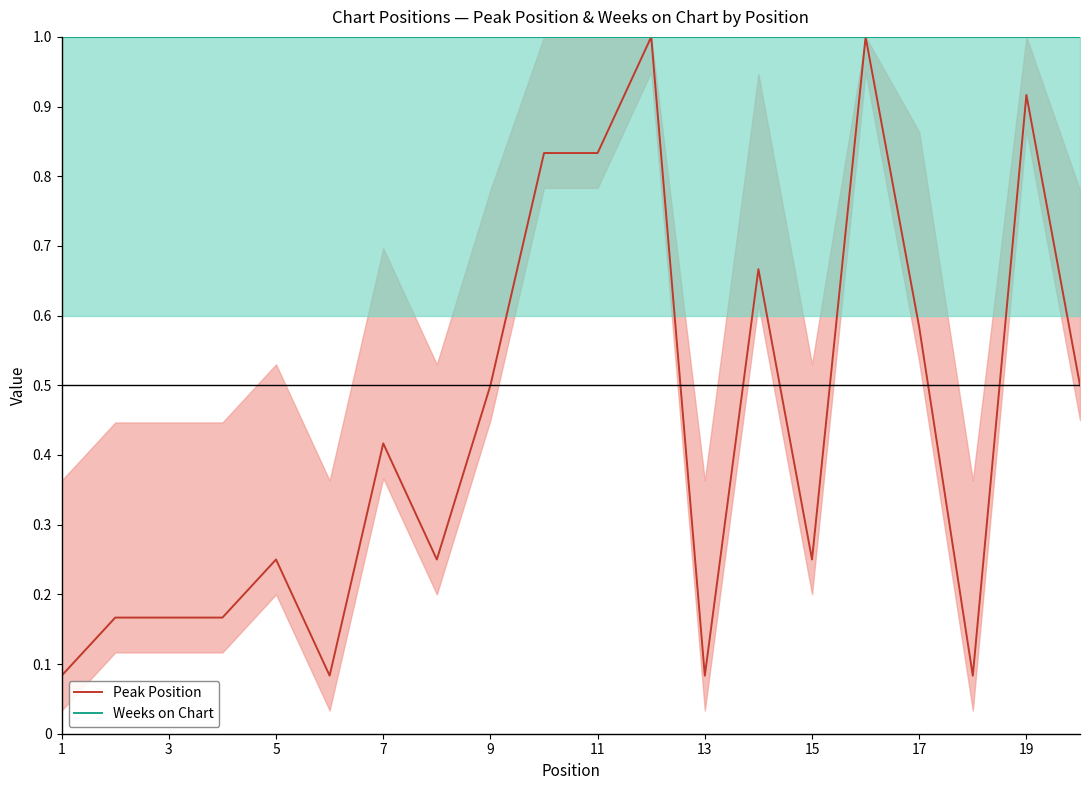

What is the sum of all Peak Position values?

8.8